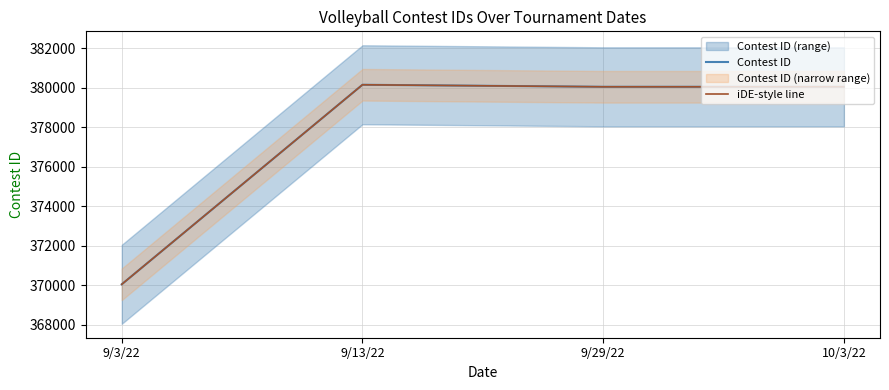

How many lines are shown in the chart?

2